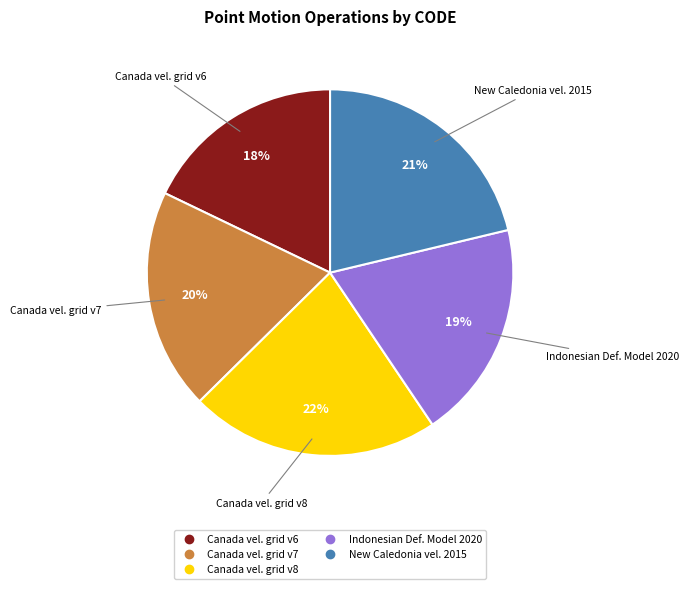

To the nearest percent, what is the difference between the largest and smallest slice percentages?

4%